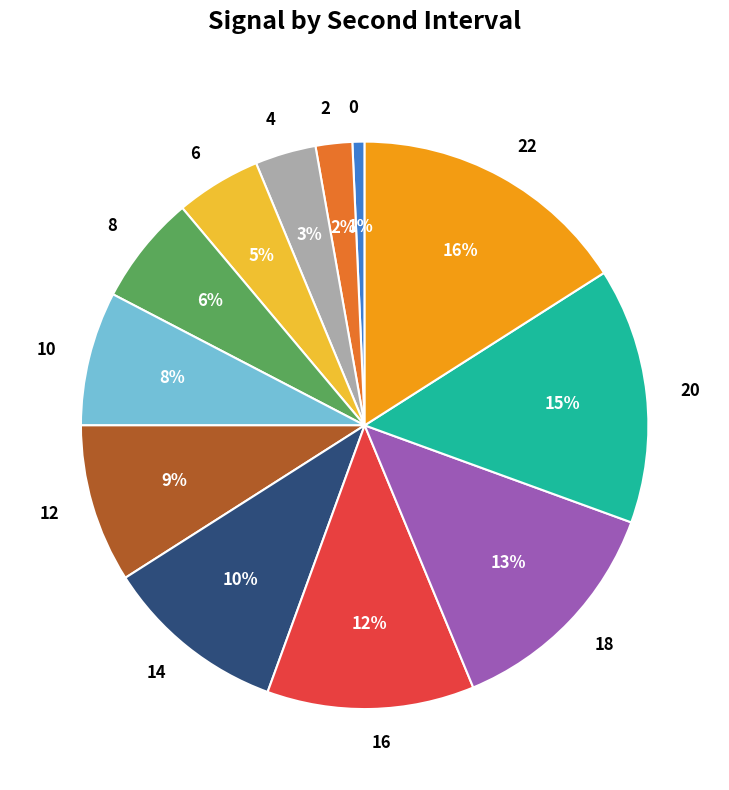

Combined, do 10 and 16 account for over 50%?

No